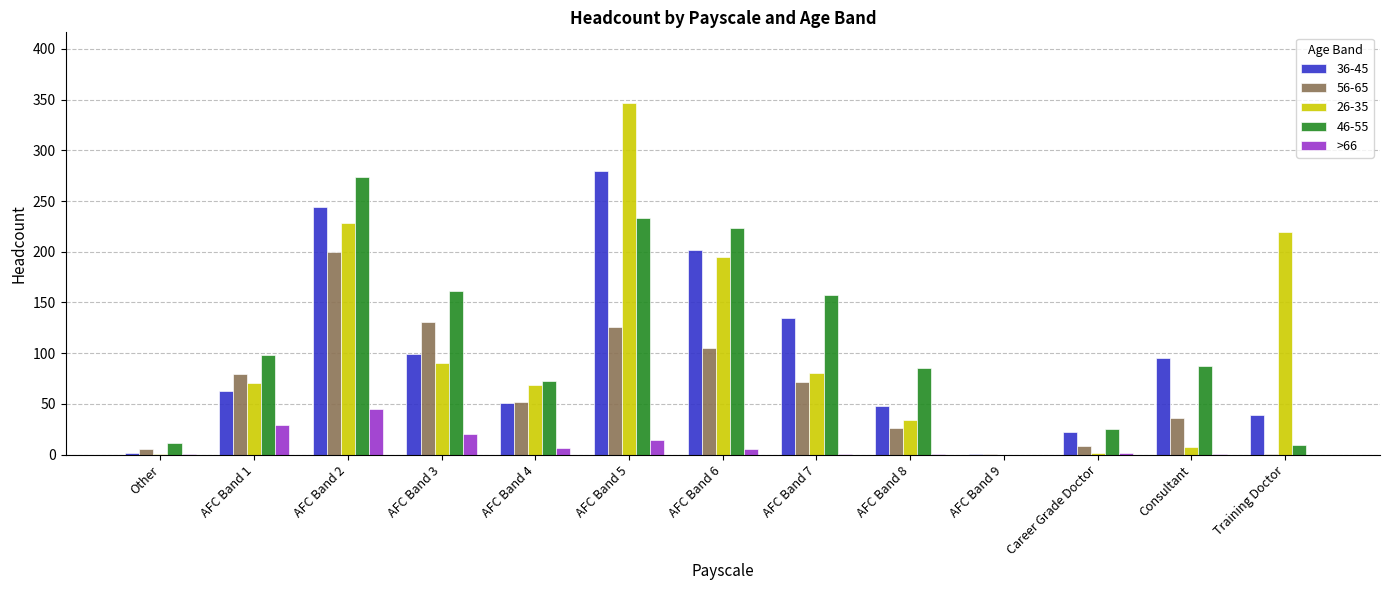

The >66 series shows 0 at AFC Band 9. True or false?

True